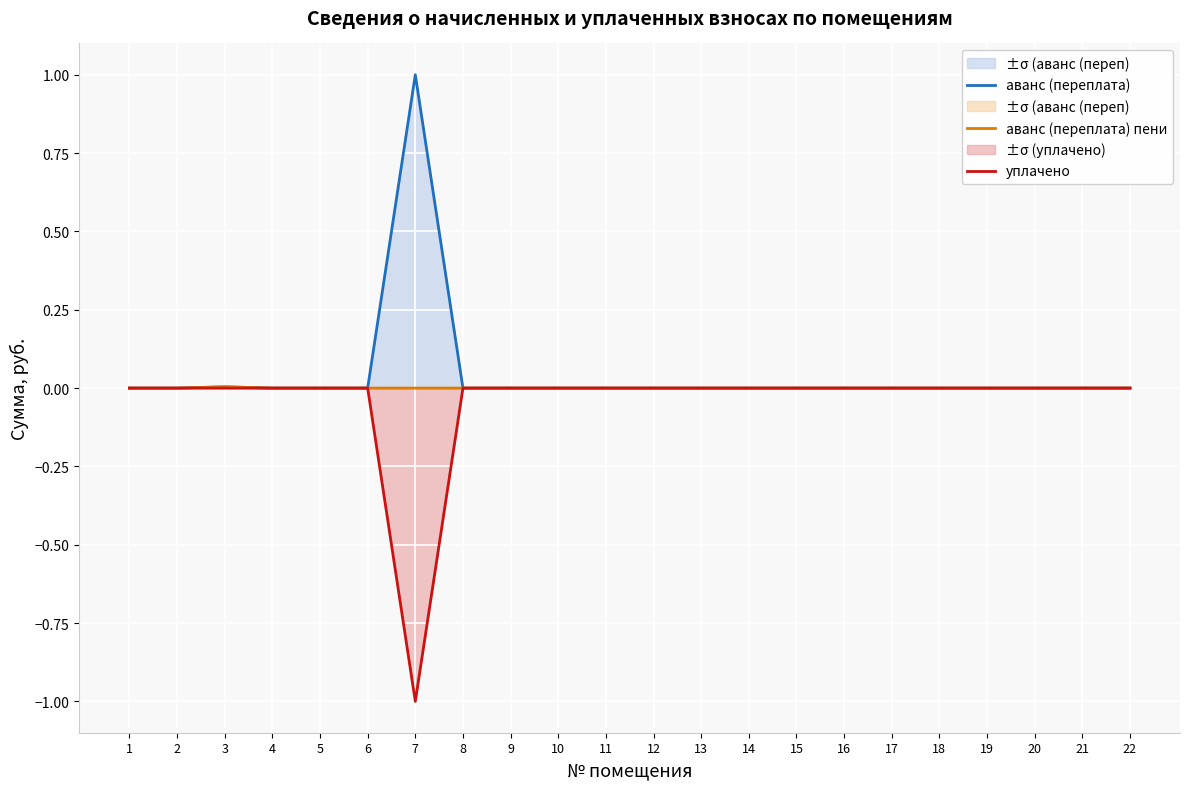

True or false: аванс (переплата) and аванс (переплата) пени intersect in this chart.

False